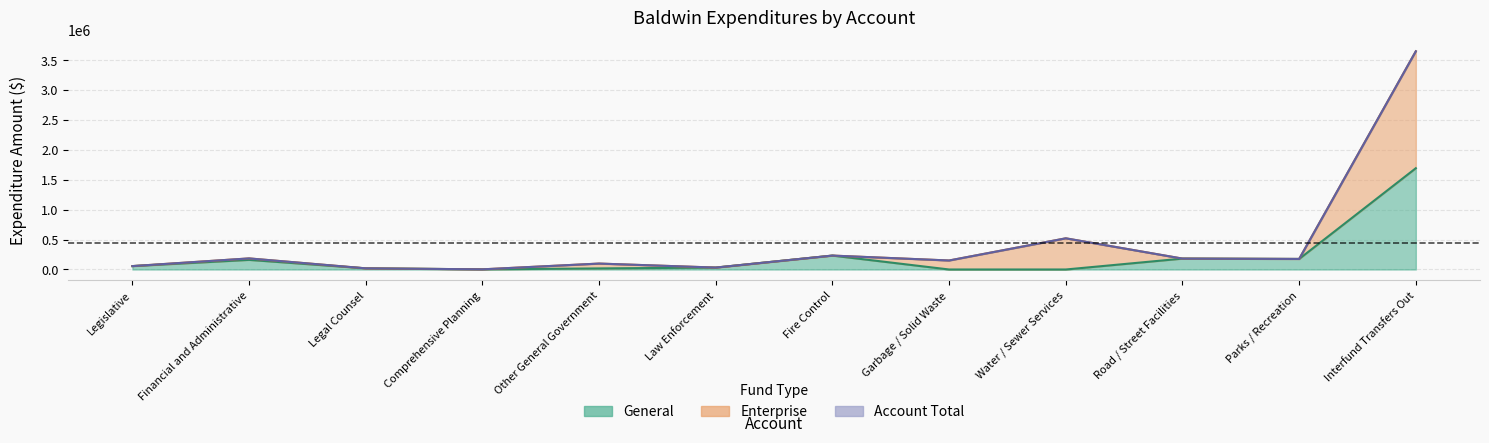

Where is General nearest to the value 847050?

Fire Control